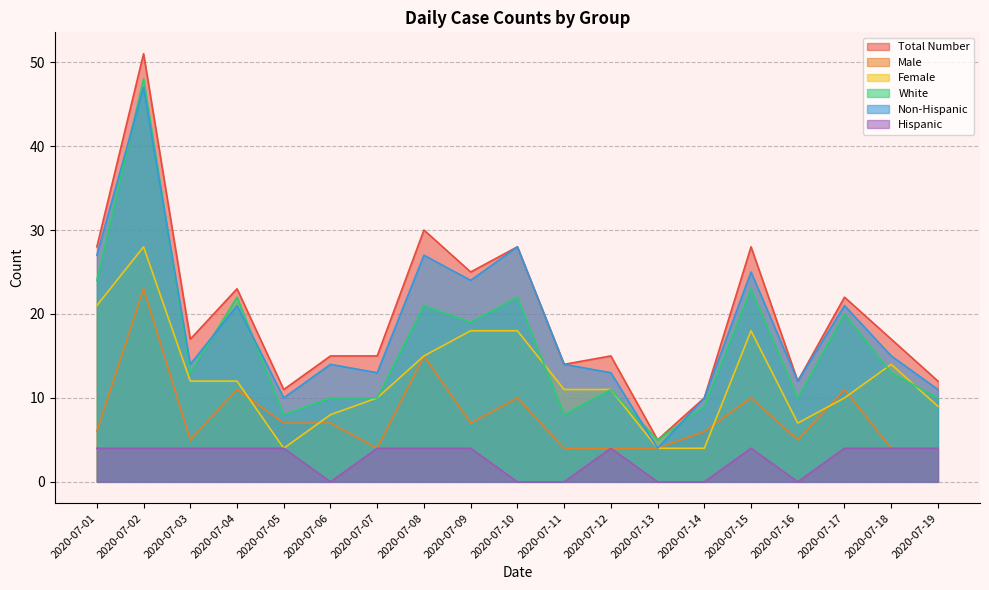

True or false: White has a value of 21 at 2020-07-08.

True